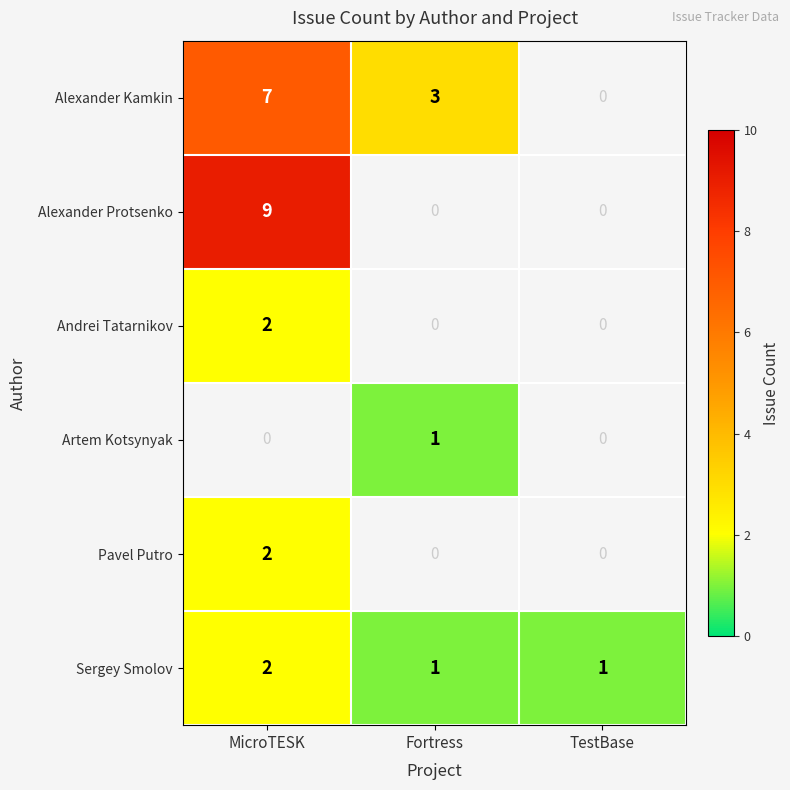

At how many categories does at least one series exceed 6?

1